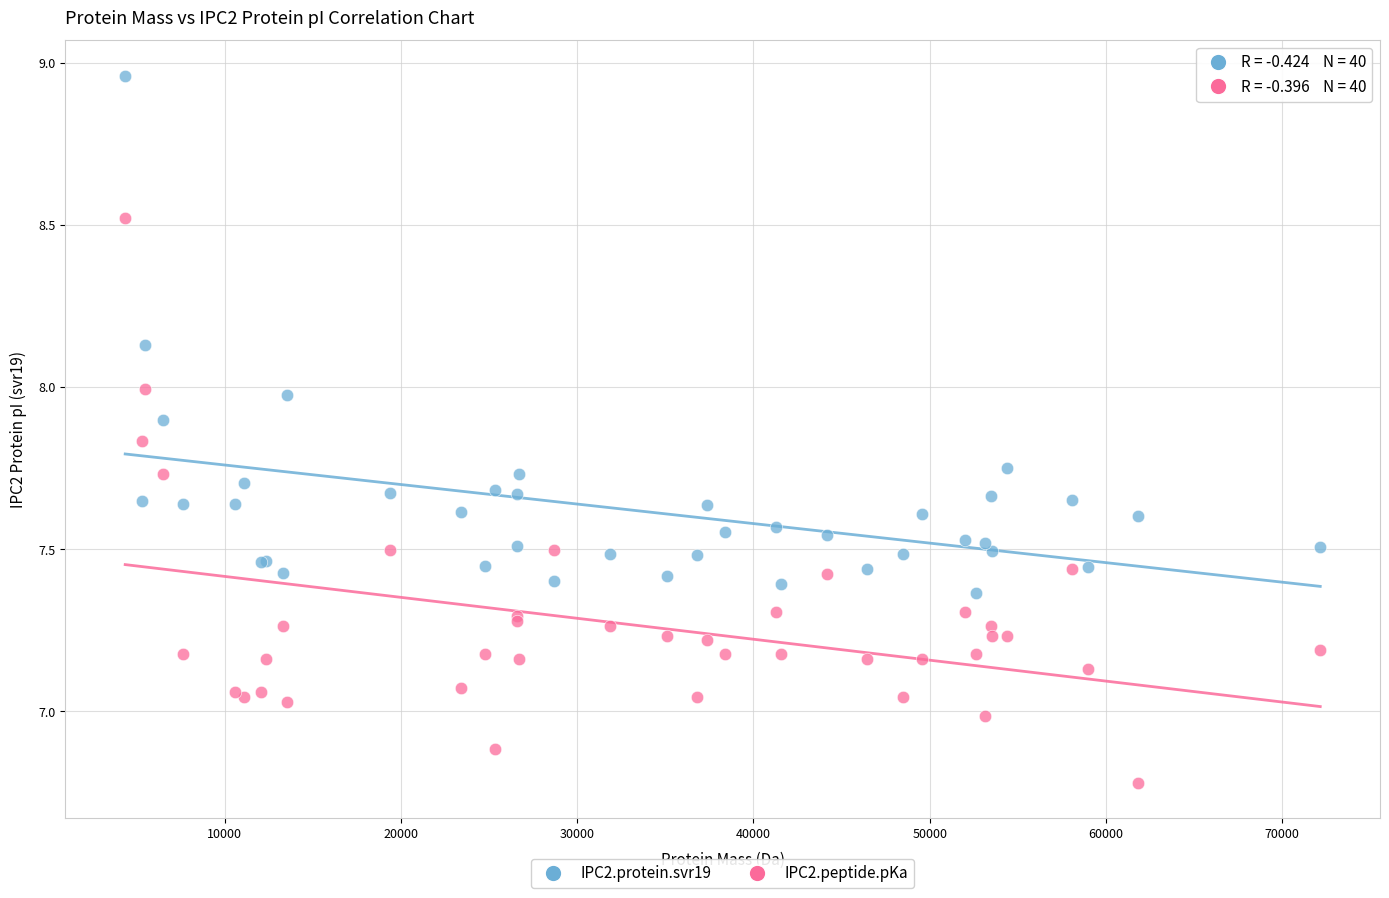

Which series reaches the maximum Y coordinate?

IPC2.protein.svr19